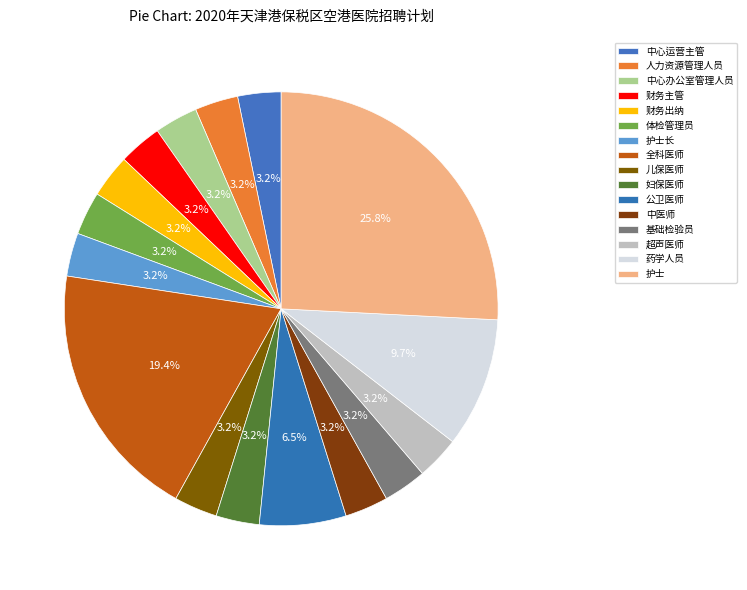

What percentage is the 儿保医师 slice, to the nearest percent?

3%